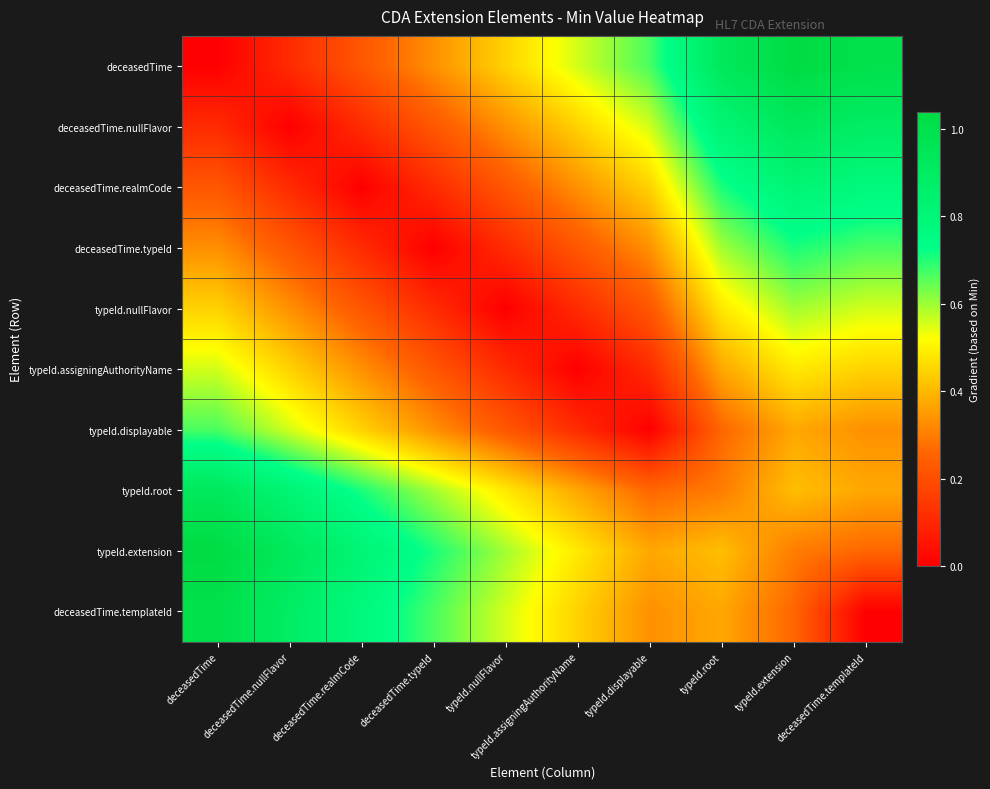

Count the number of data series in this chart.

10